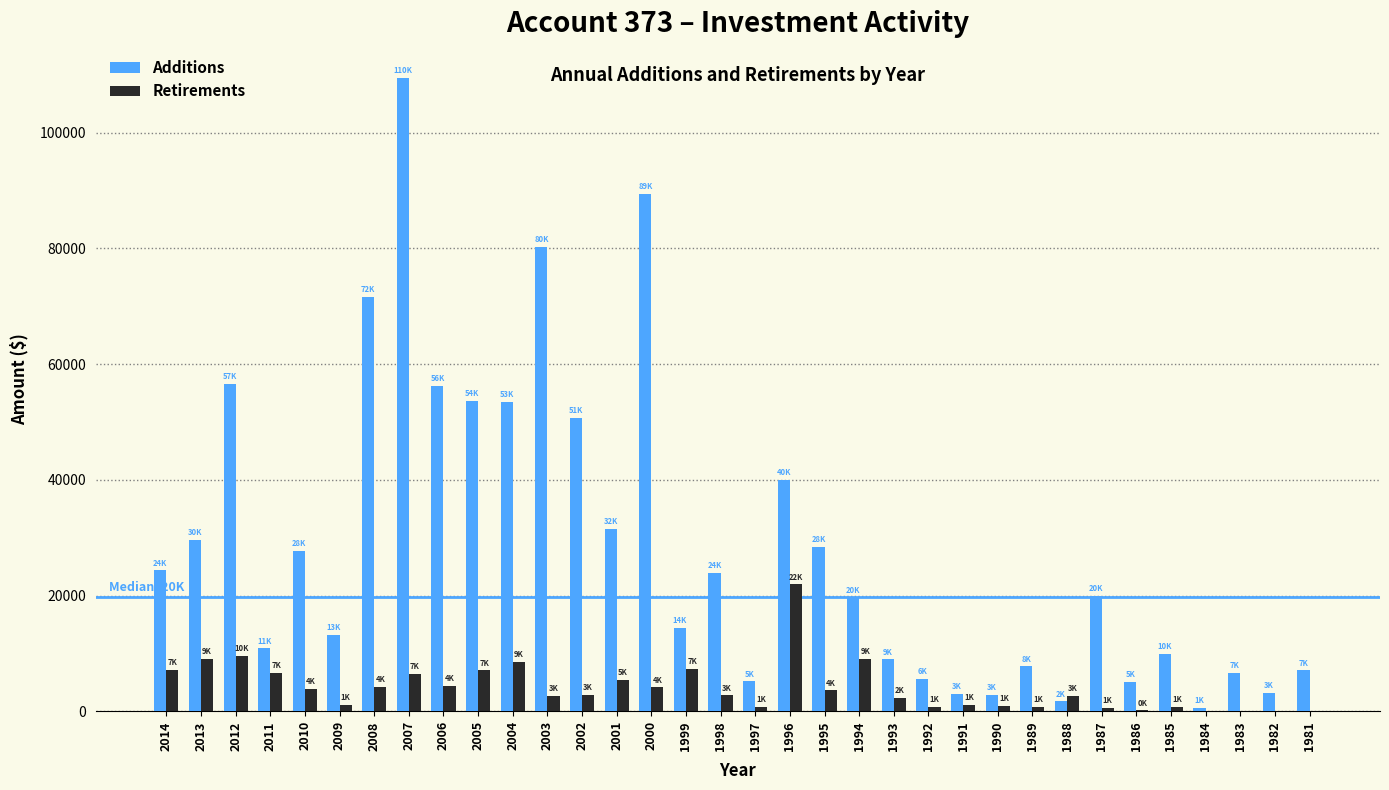

Is the value of Retirements at 2007 greater than the value of Additions at 1985?

No